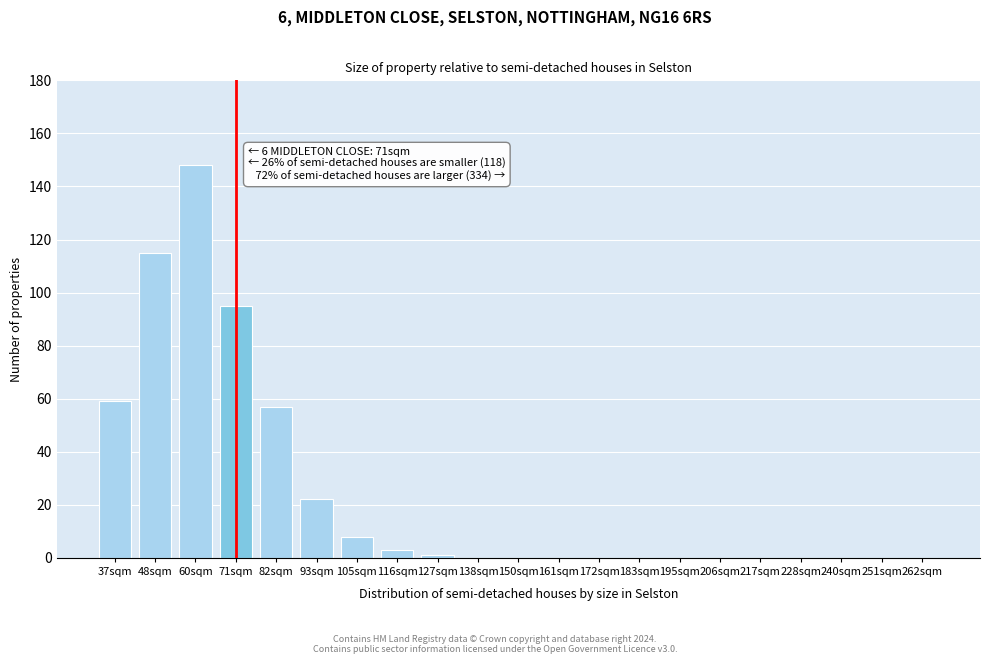

Reading left to right, list all the values displayed in this chart.

37sqm=59	48sqm=115	60sqm=148	71sqm=95	82sqm=57	93sqm=22	105sqm=8	116sqm=3	127sqm=1	138sqm=0	150sqm=0	161sqm=0	172sqm=0	183sqm=0	195sqm=0	206sqm=0	217sqm=0	228sqm=0	240sqm=0	251sqm=0	262sqm=0